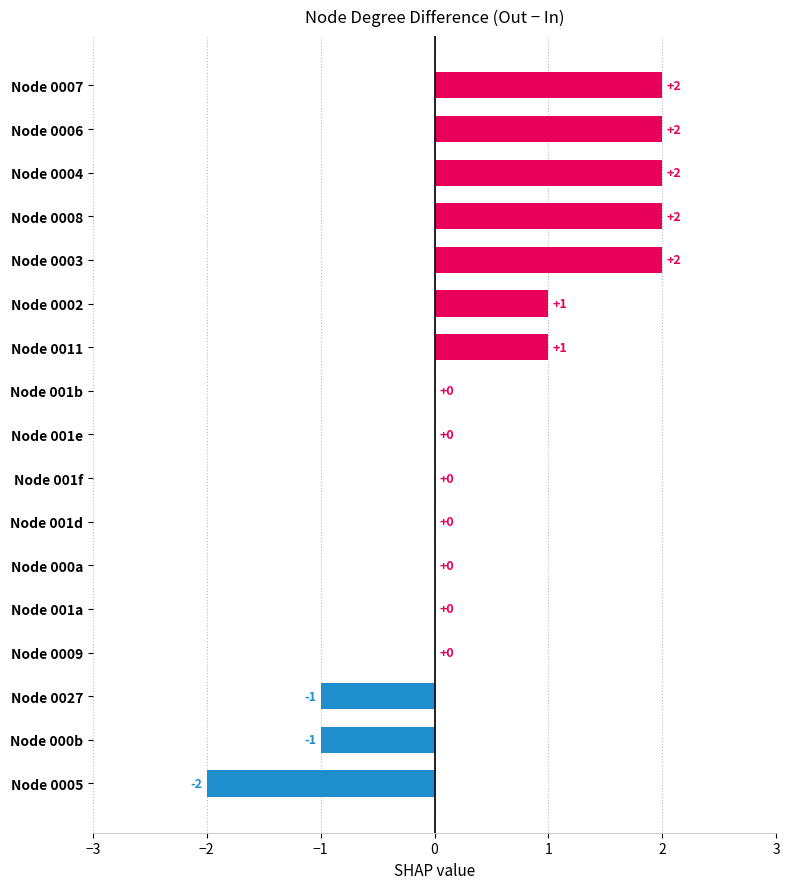

Reading bottom to top, extract all data points from this chart.

Node 0005=-2	Node 000b=-1	Node 0027=-1	Node 0009=0	Node 001a=0	Node 000a=0	Node 001d=0	Node 001f=0	Node 001e=0	Node 001b=0	Node 0011=1	Node 0002=1	Node 0003=2	Node 0008=2	Node 0004=2	Node 0006=2	Node 0007=2